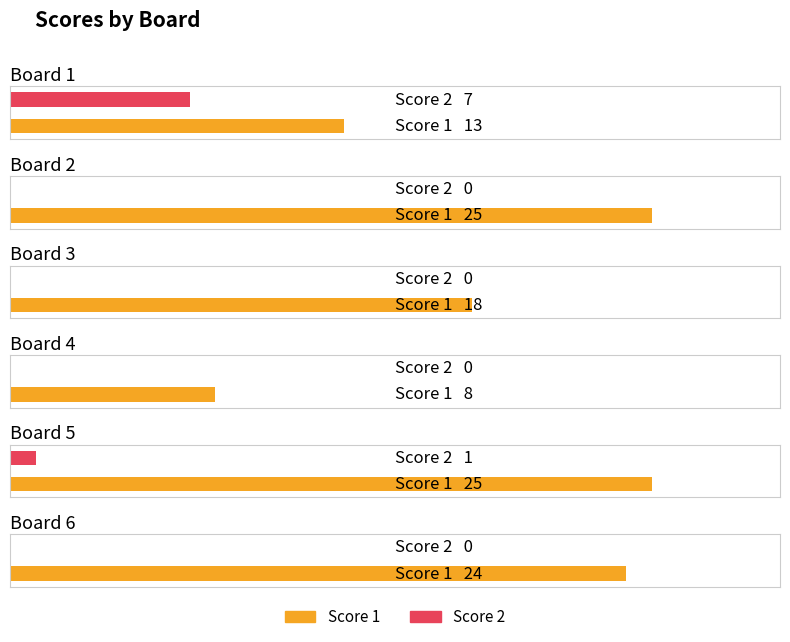

What are all the series names shown in the legend?

Score 1, Score 2